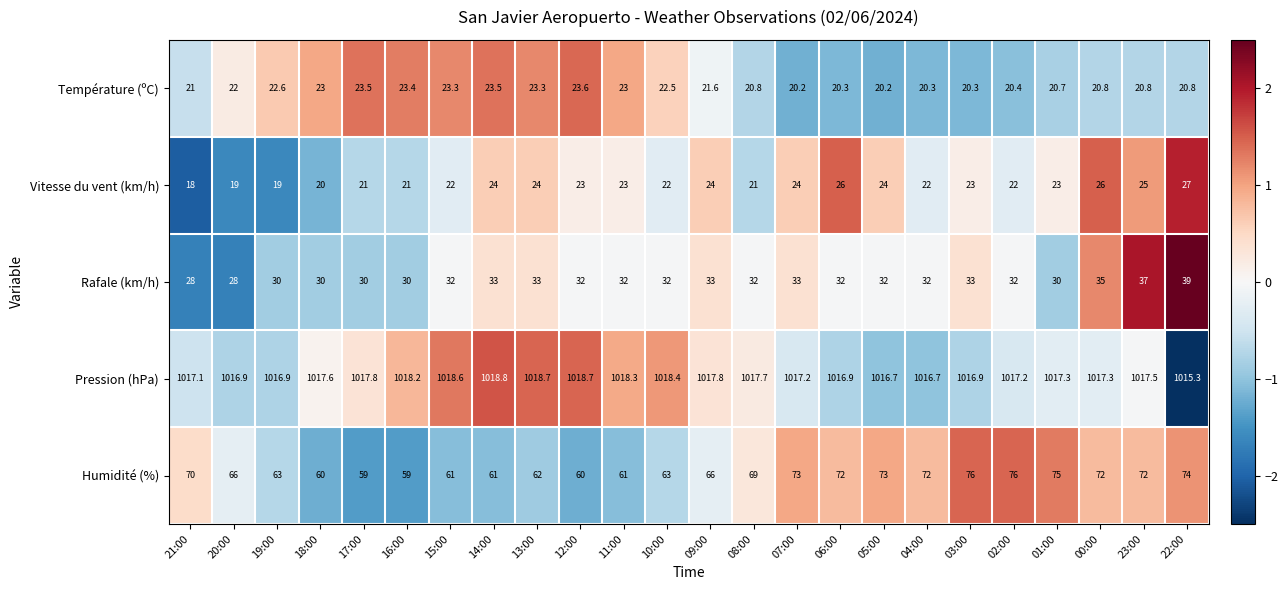

The Rafale (km/h) series shows 33.0 at 03:00. True or false?

True